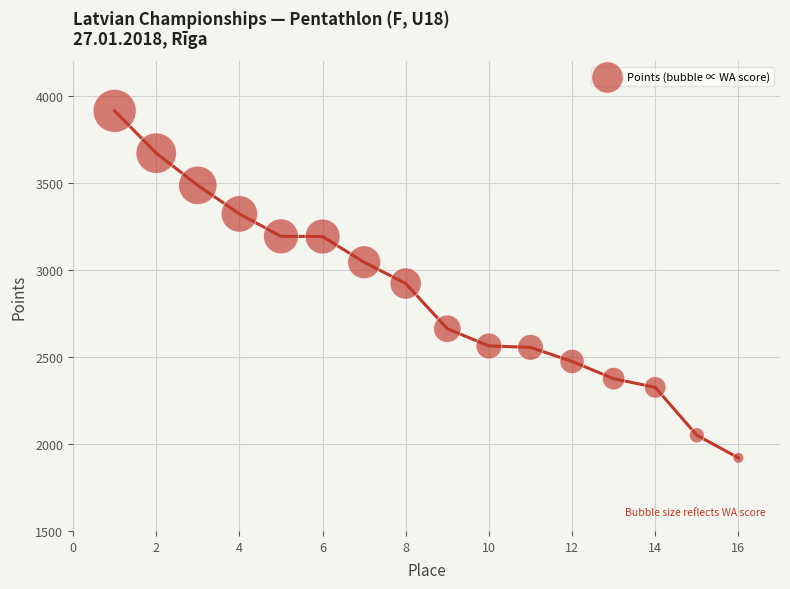

What is the range of X values (max minus min)?

15